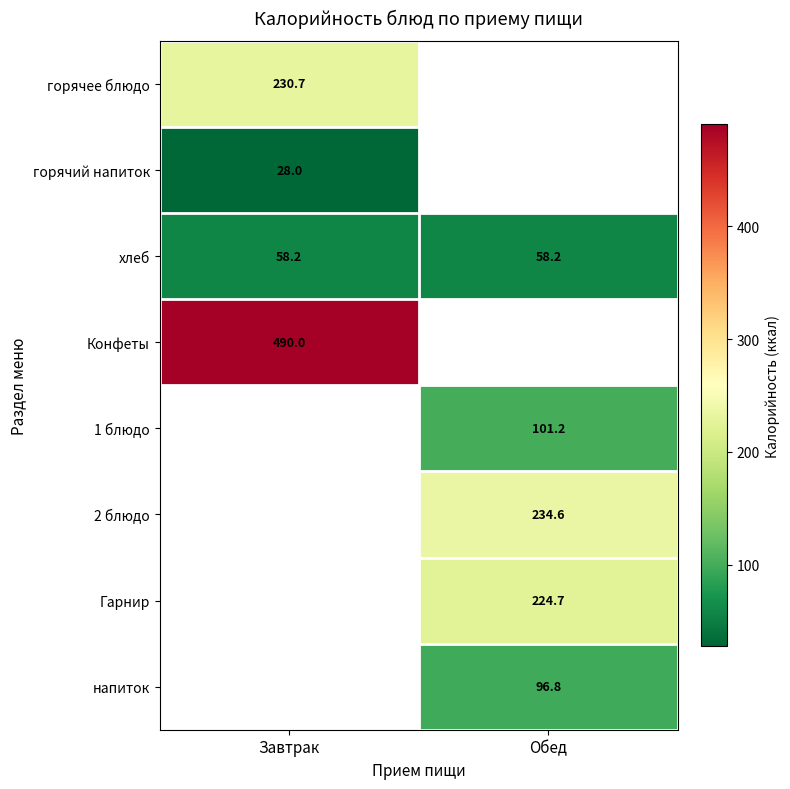

Is it true that горячий напиток equals 7.0 at Завтрак?

False